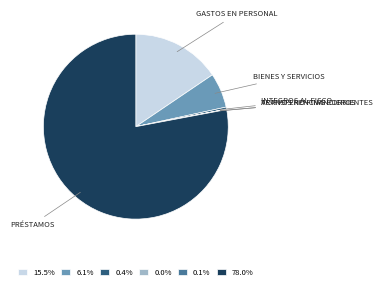

Is there a majority slice in this chart?

Yes